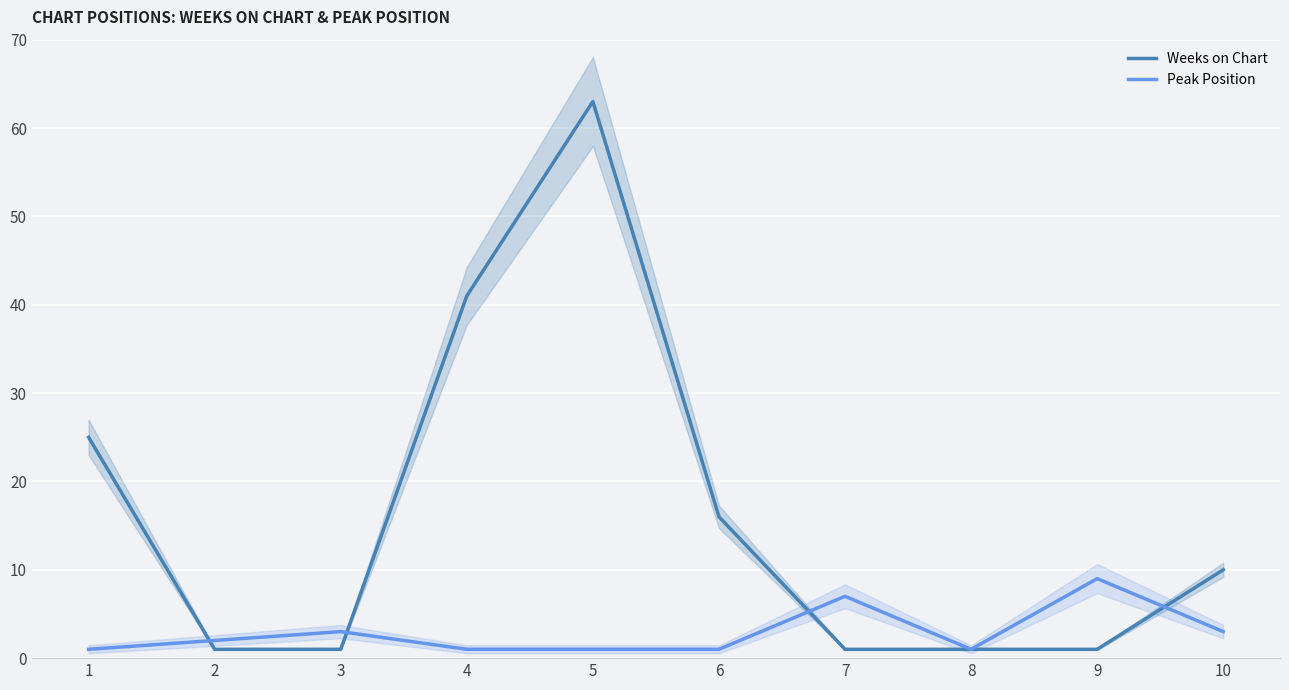

How many times do Peak Position and Weeks on Chart cross each other?

4